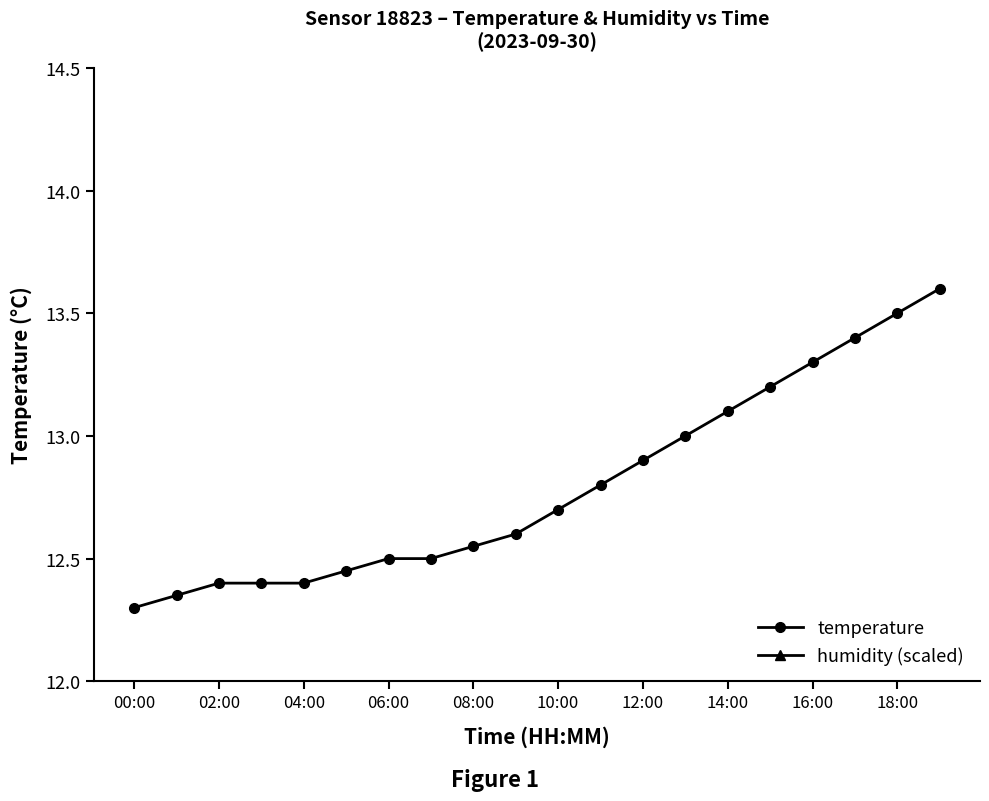

The temperature series shows 12.4 at 04:00. True or false?

True